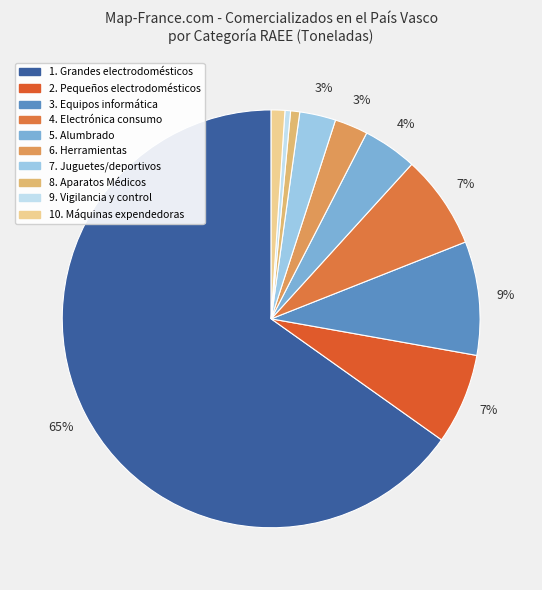

Which slice represents more than half of the pie?

1. Grandes electrodomésticos